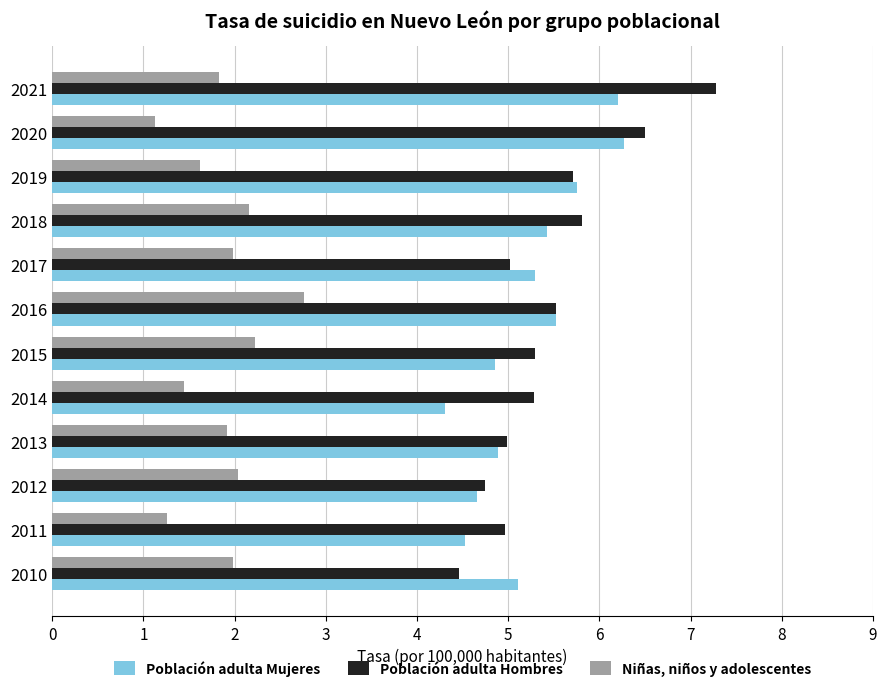

Which series has the largest range (max minus min)?

Población adulta Hombres